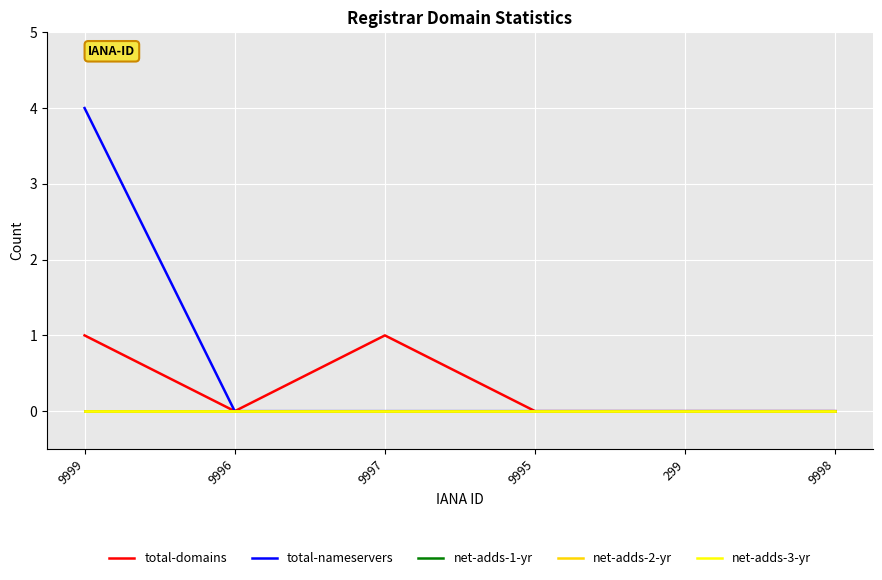

How many lines are shown in the chart?

5